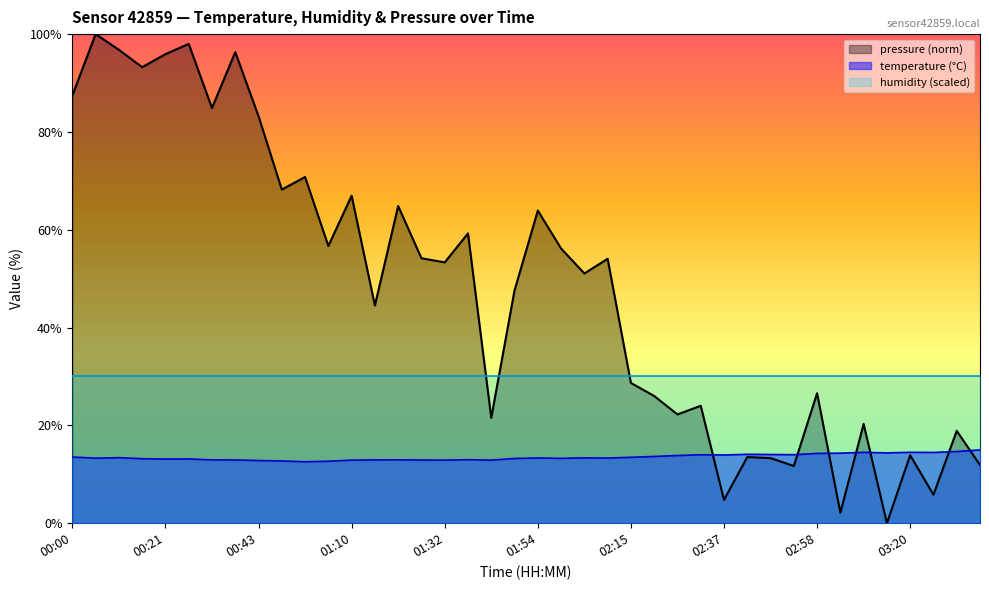

At which label is the value closest to 13?

01:37